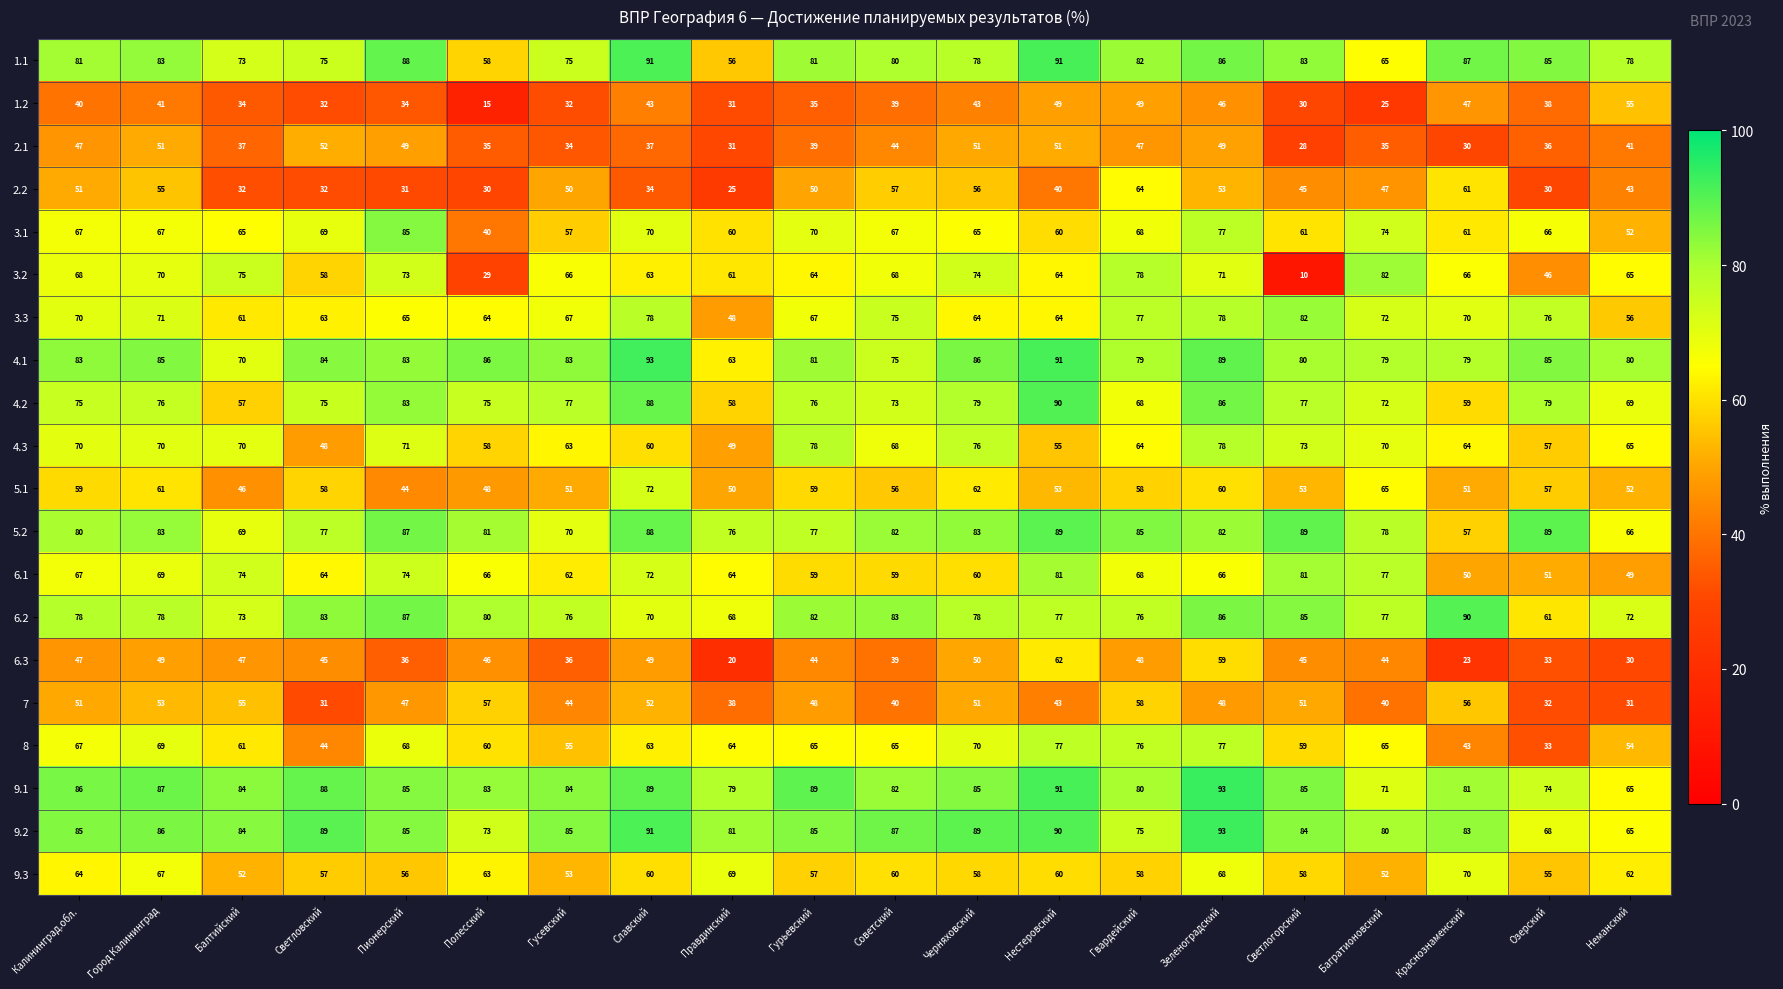

What is the total value across all series at Правдинский?

1091